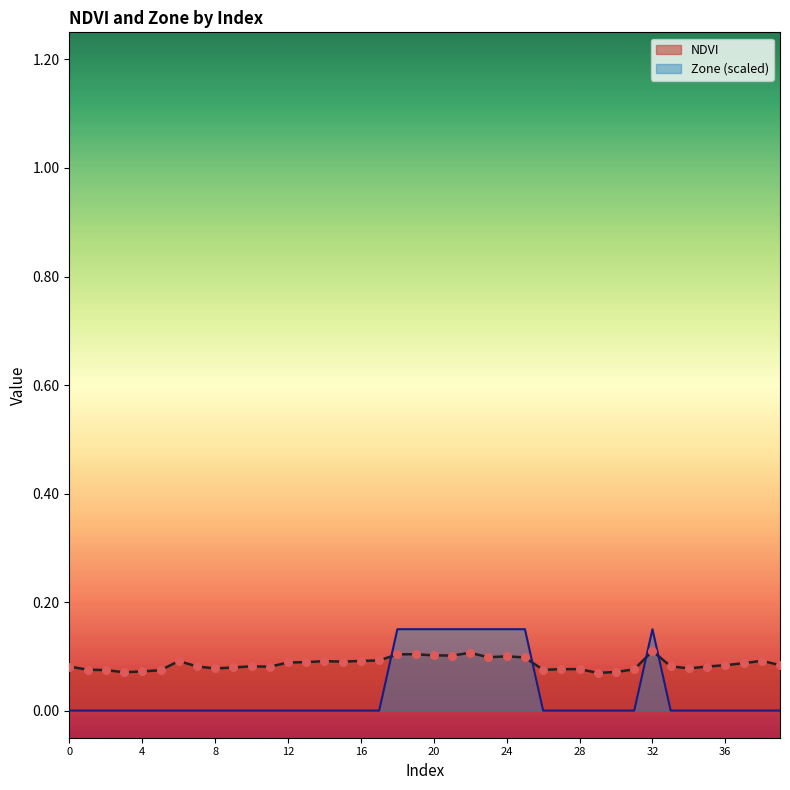

Which series has the largest total across all categories?

NDVI